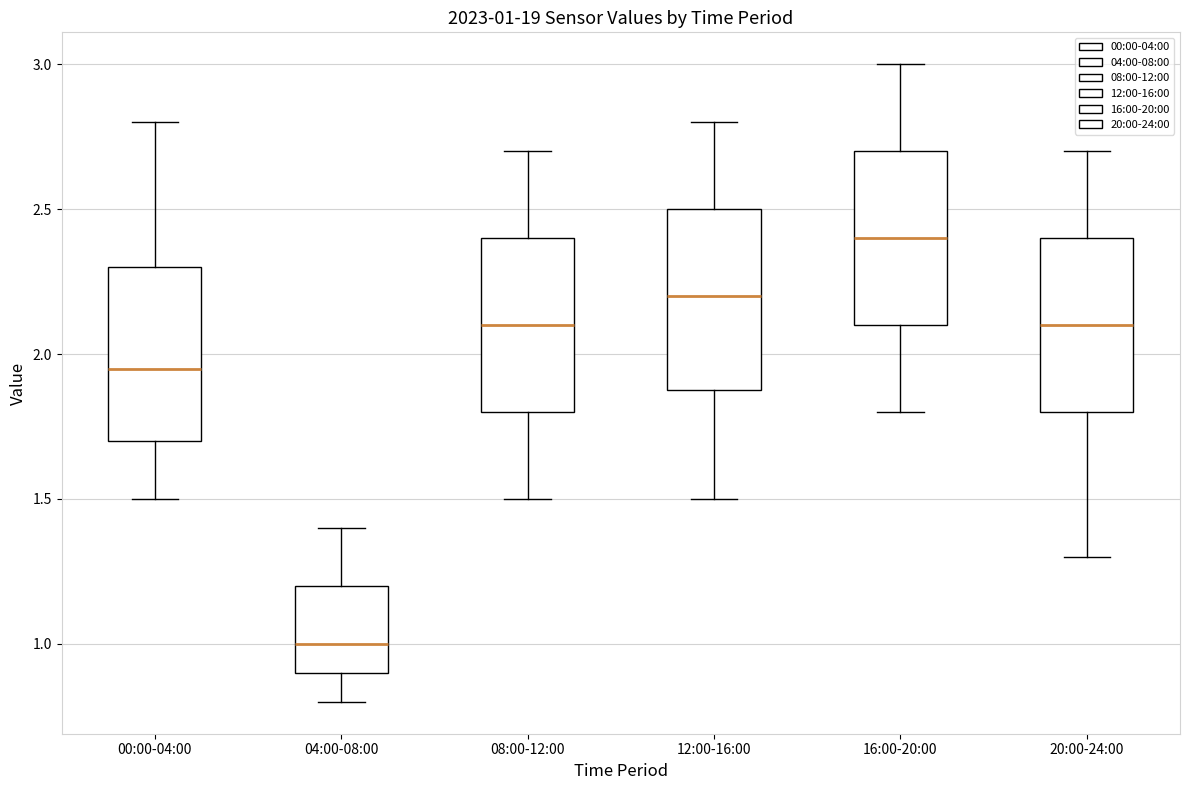

Which box has the highest median line?

16:00-20:00